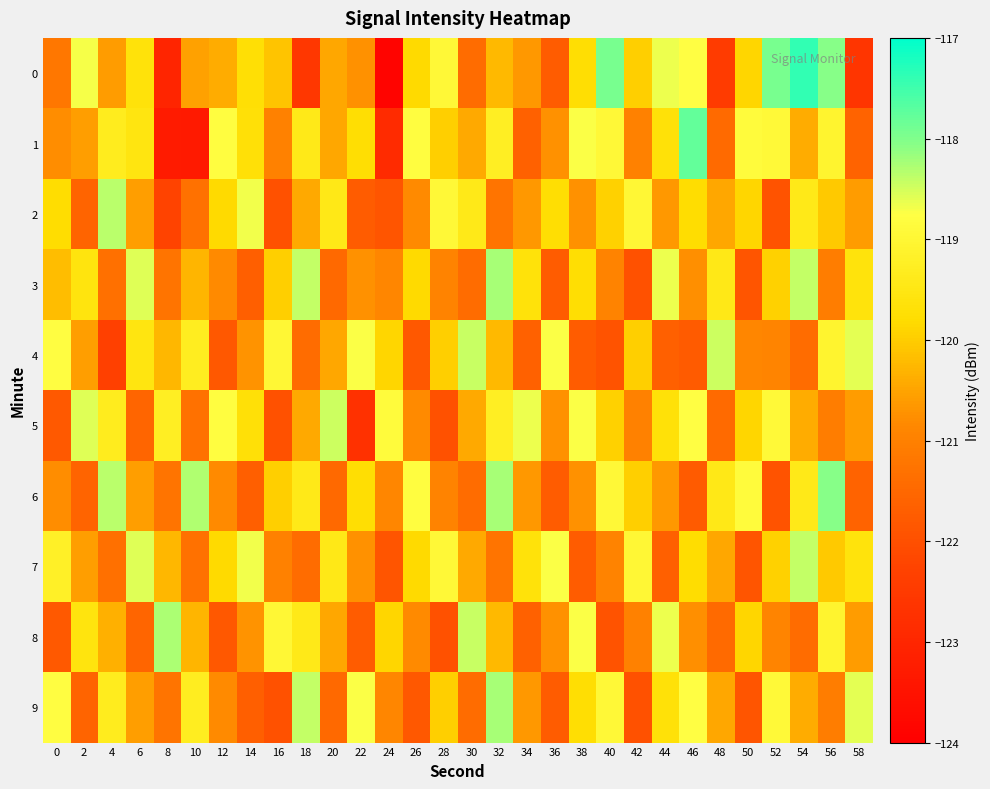

What is the total value across all series at 50?

-1203.8